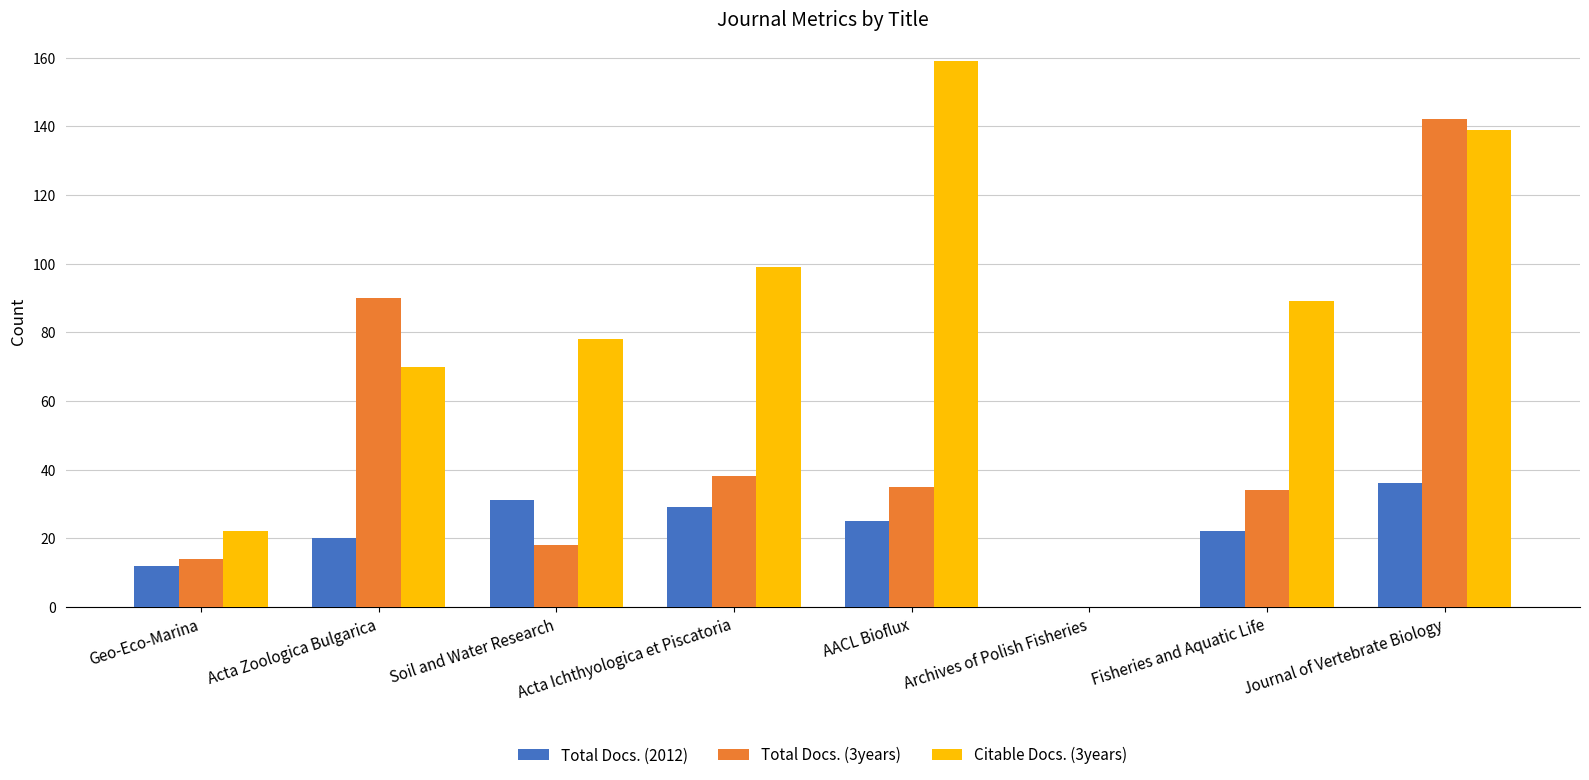

Between Archives of Polish Fisheries and Journal of Vertebrate Biology, which series saw the biggest shift?

Total Docs. (3years)